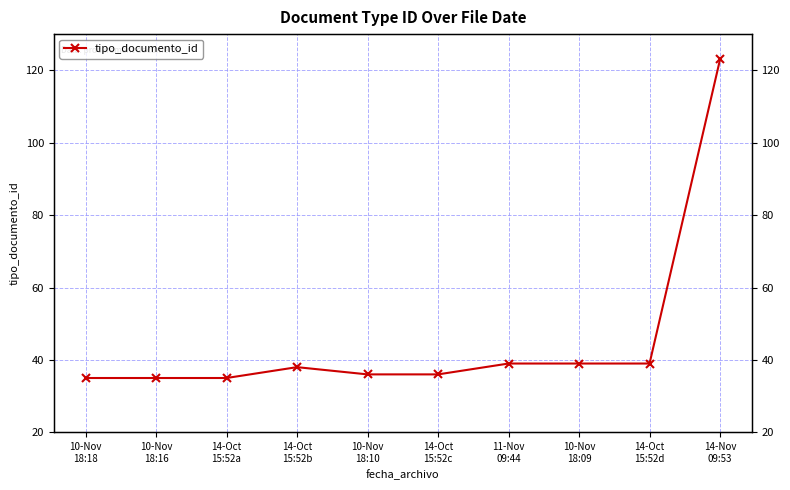

How many values exceed 38?

4